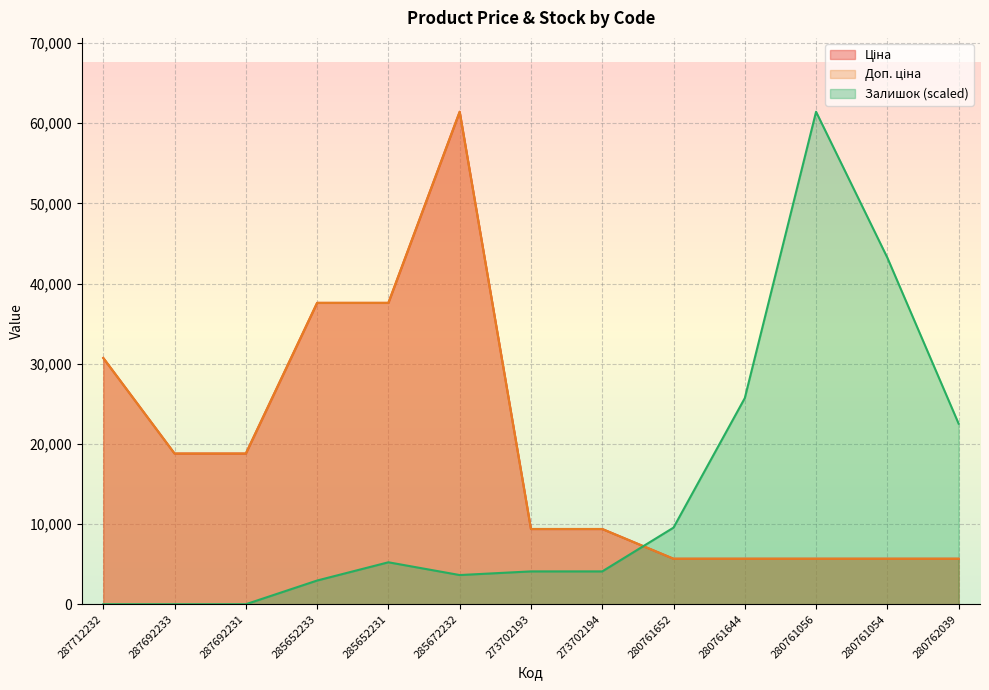

How many categories are shown in the chart?

13